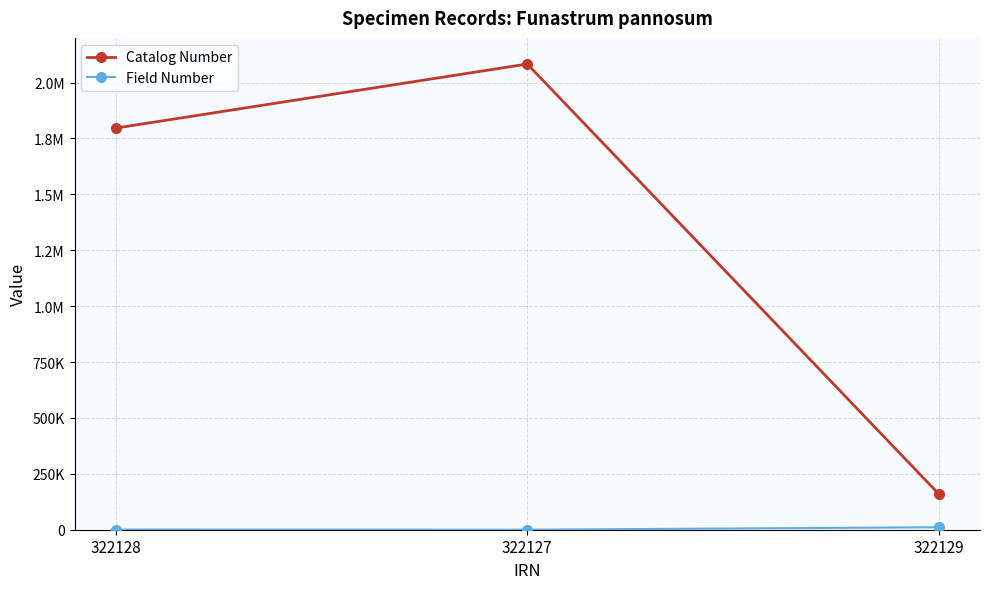

The value of Field Number at 322128 is 1462. True or false?

False